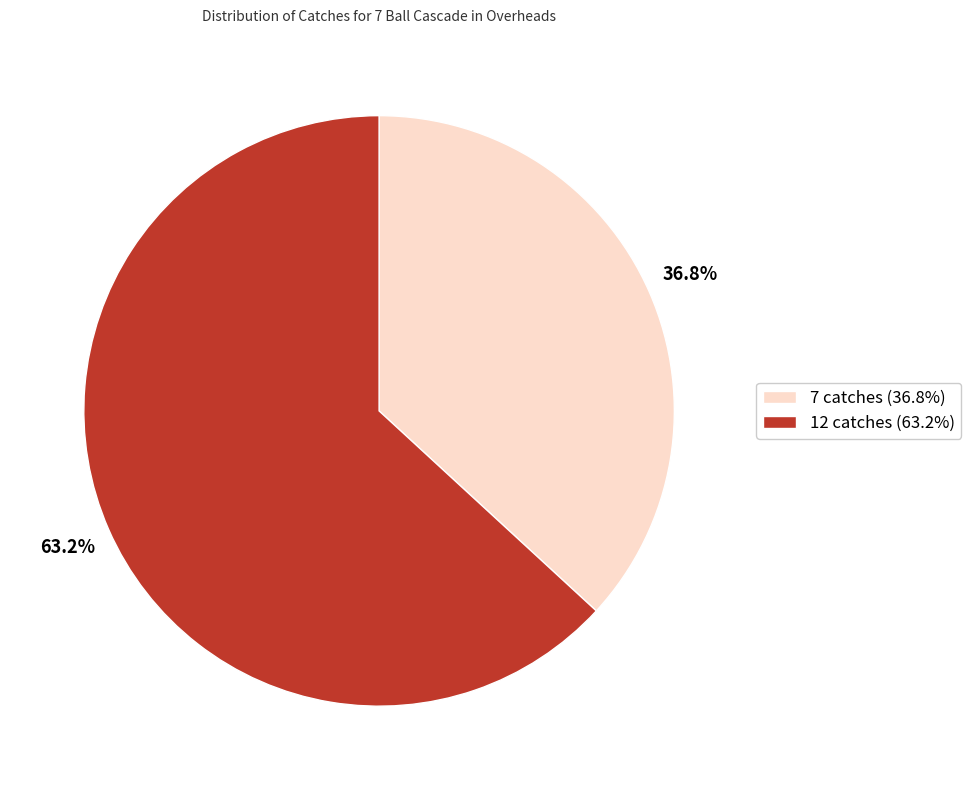

How many slices are in this pie chart?

2